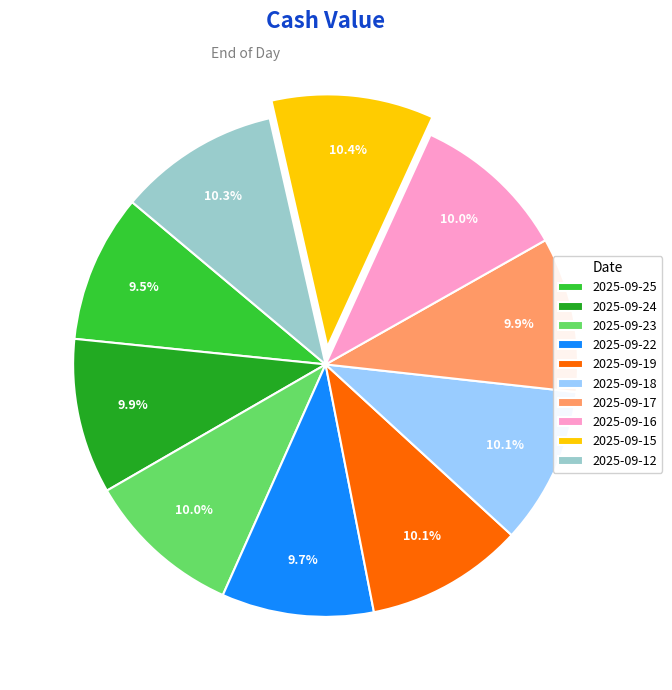

What is the total percentage of 2025-09-15 and 2025-09-23?

20.4%